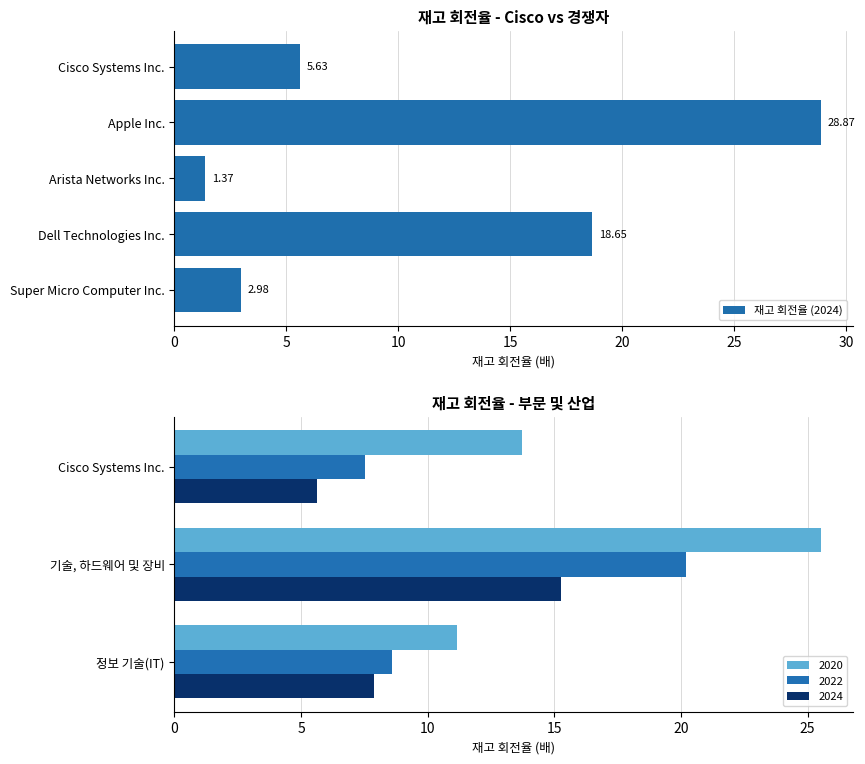

What is the sum of the 재고 회전율 (2024) values at Arista Networks Inc. and Apple Inc.?

30.2